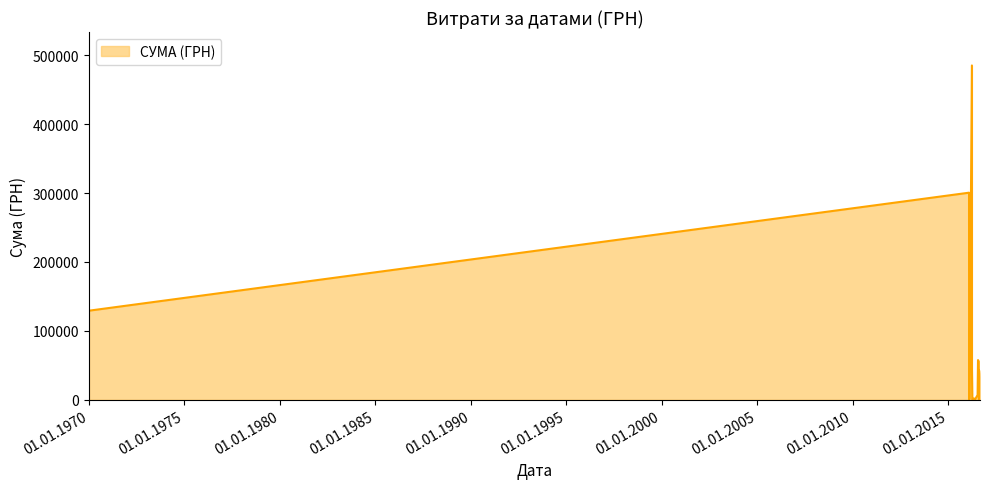

What is the difference between the maximum and minimum values?

485251.7